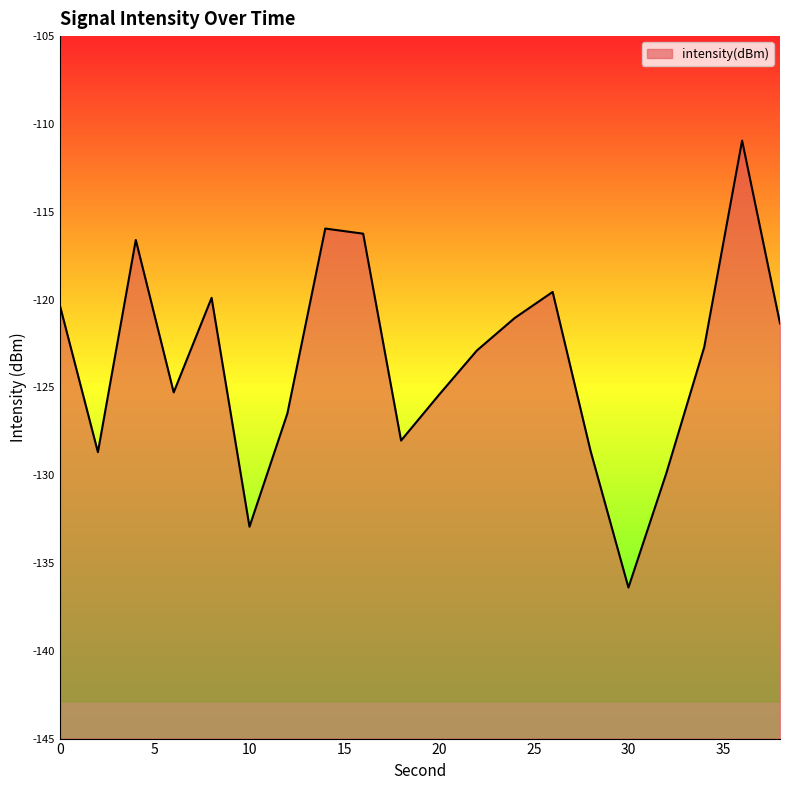

Reading left to right, what are all the values shown in this chart?

-120.4	-128.7	-116.6	-125.3	-119.9	-132.9	-126.5	-116.0	-116.2	-128.0	-125.4	-122.9	-121.0	-119.6	-128.6	-136.4	-129.9	-122.7	-110.9	-121.4